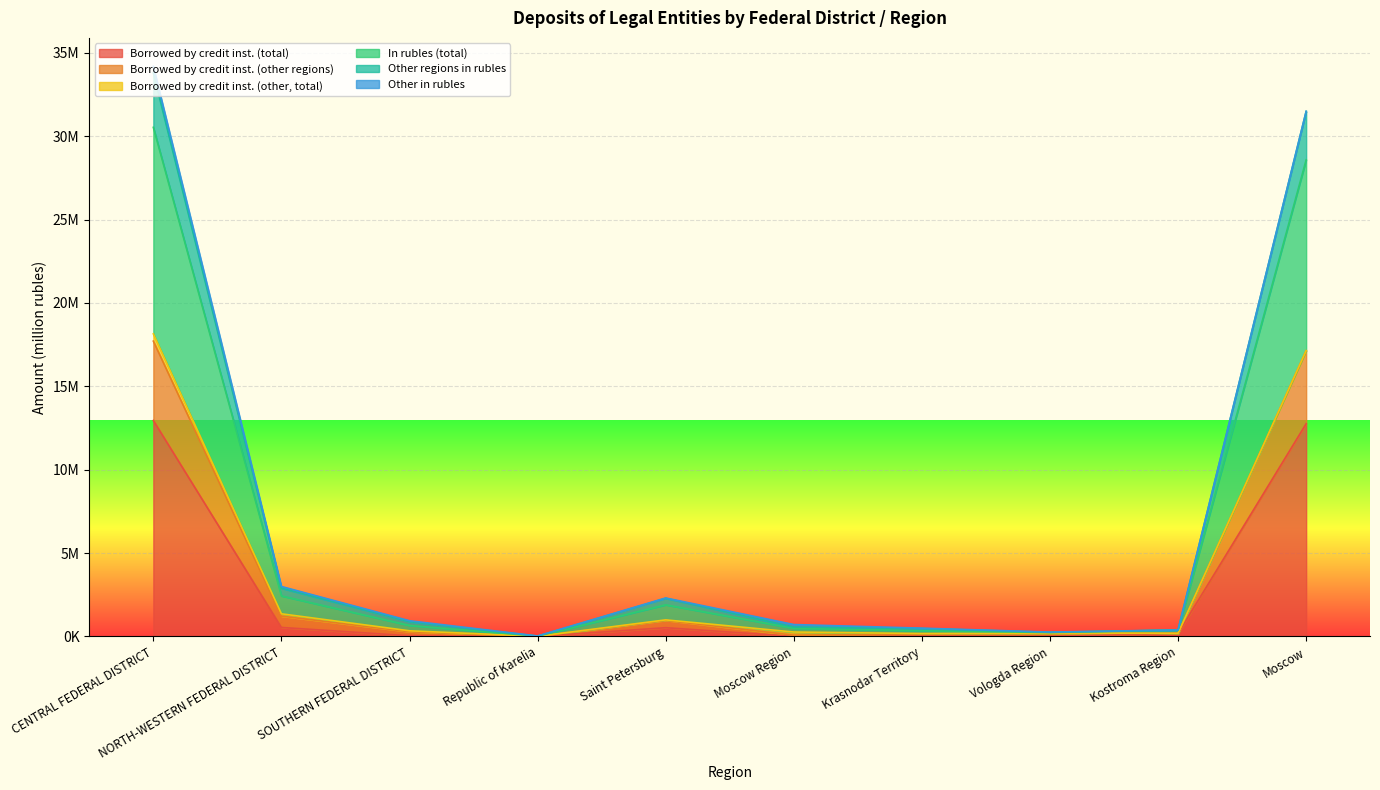

At which category is the sum across all series the highest?

CENTRAL FEDERAL DISTRICT